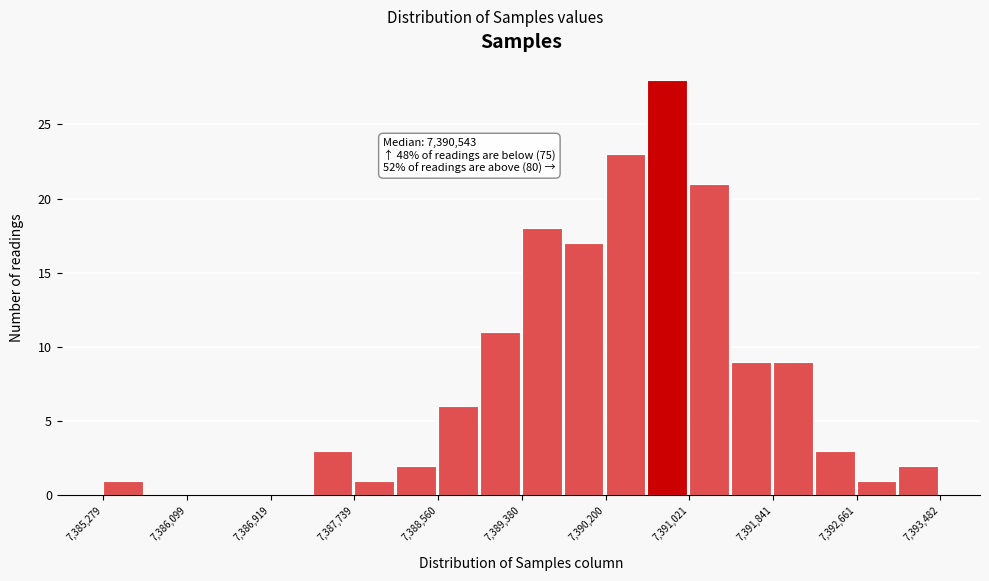

Which range on the x-axis has the tallest bar?

7390600 to 7391000